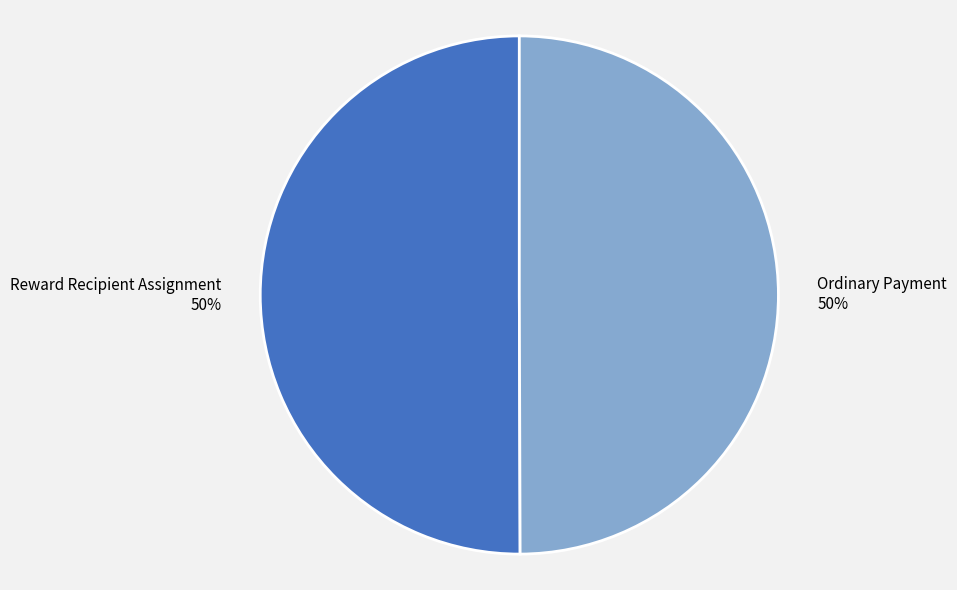

What percentage is the Ordinary Payment slice, to the nearest percent?

50%